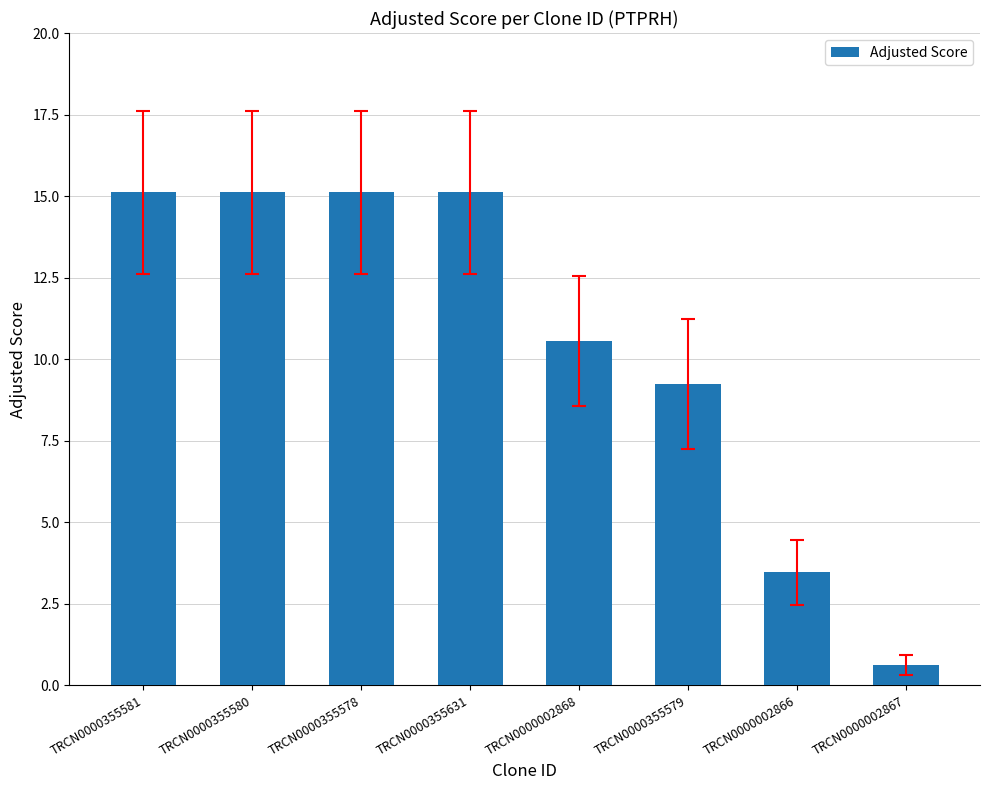

What is the difference between the second highest and minimum values?

14.5